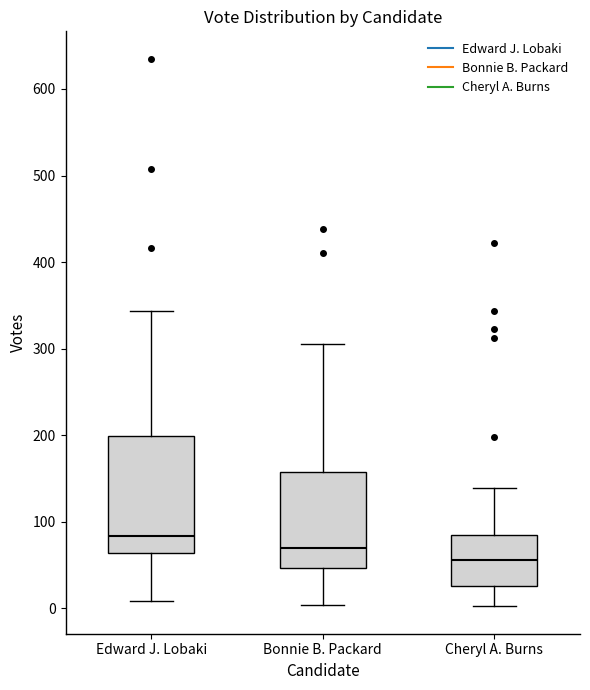

Comparing the boxes themselves (not the whiskers), which one is the tallest?

Edward J. Lobaki